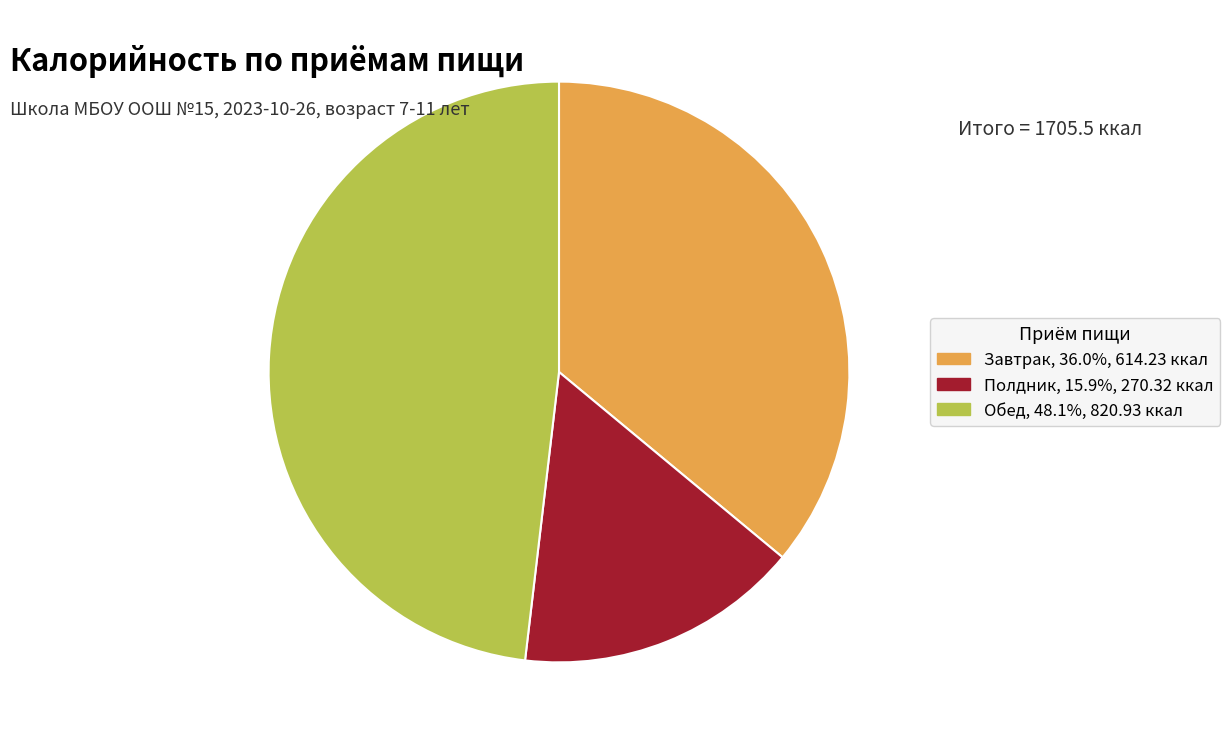

Approximately how many times larger is the value at Обед compared to Завтрак?

1.3